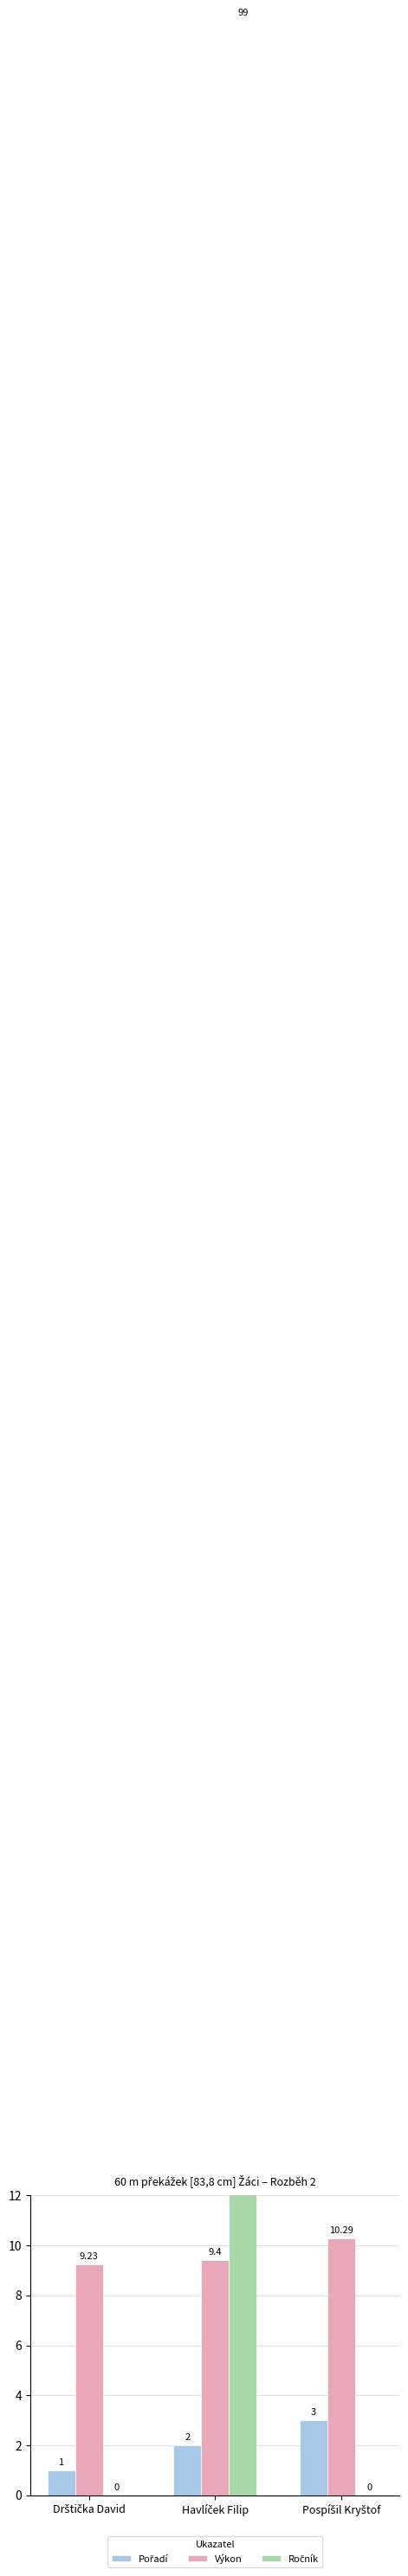

What is the maximum value shown in the chart?

99.0